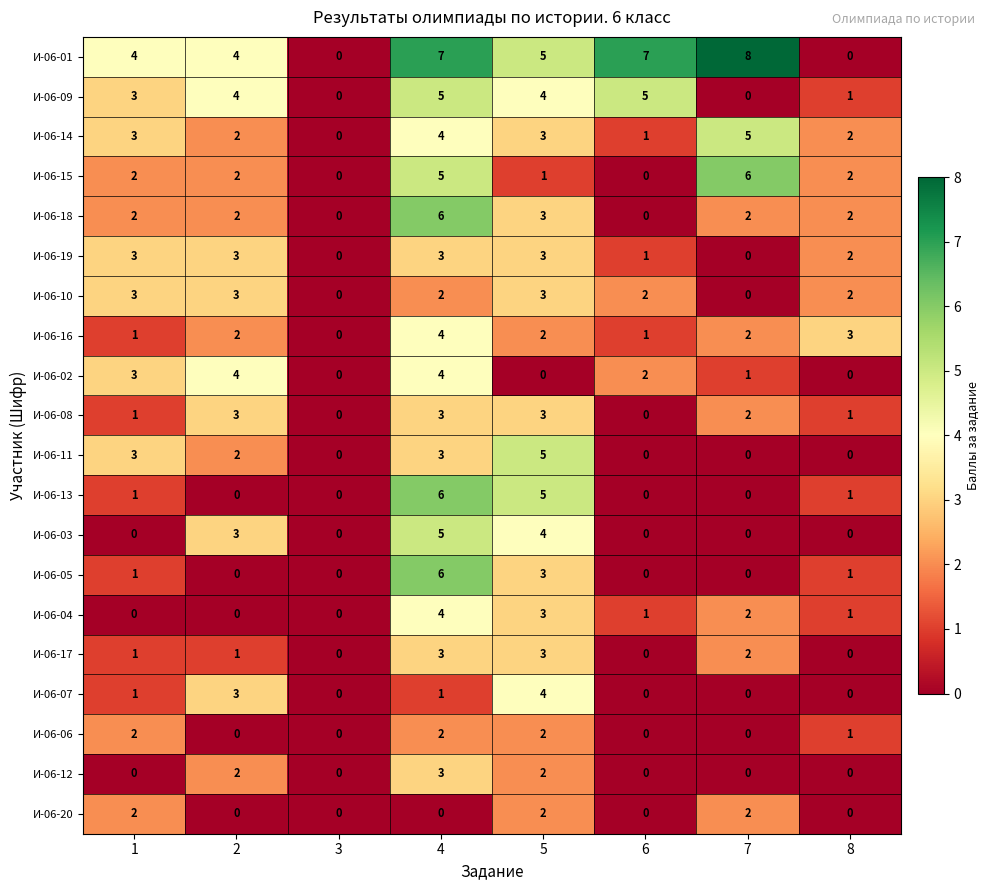

The И-06-07 series shows 3 at 2. True or false?

True